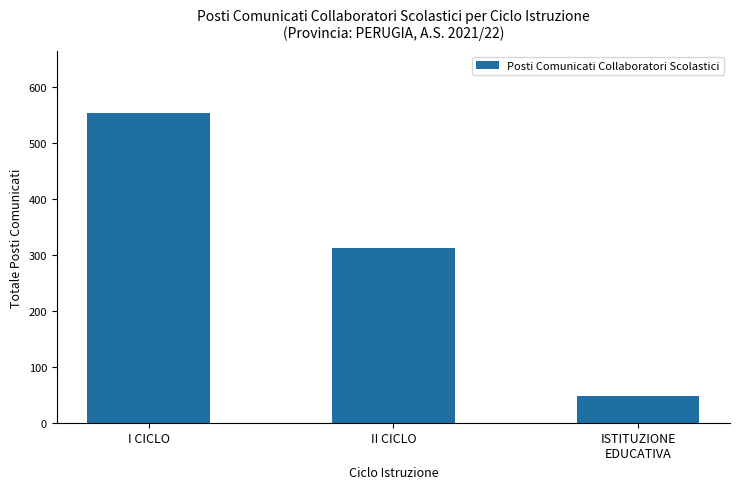

What is the greatest value displayed?

554